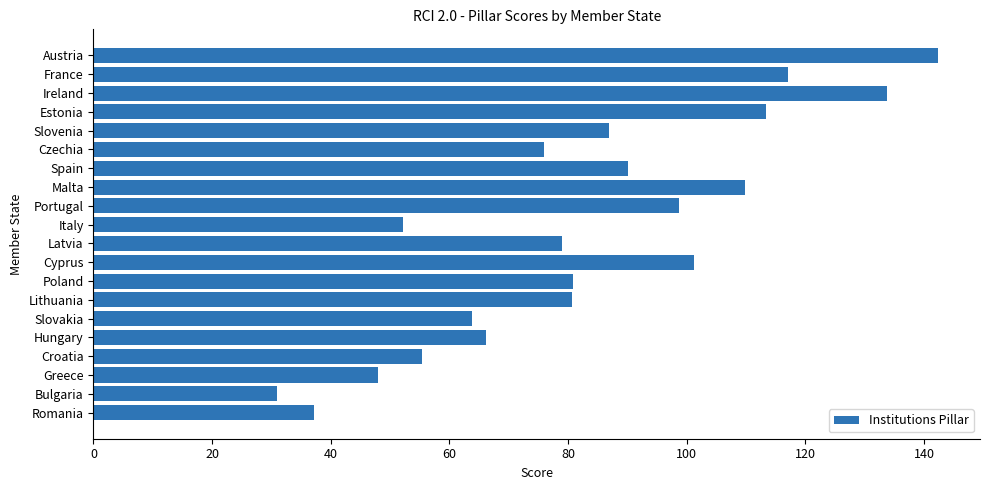

What is the difference between the maximum and second lowest values?

105.1